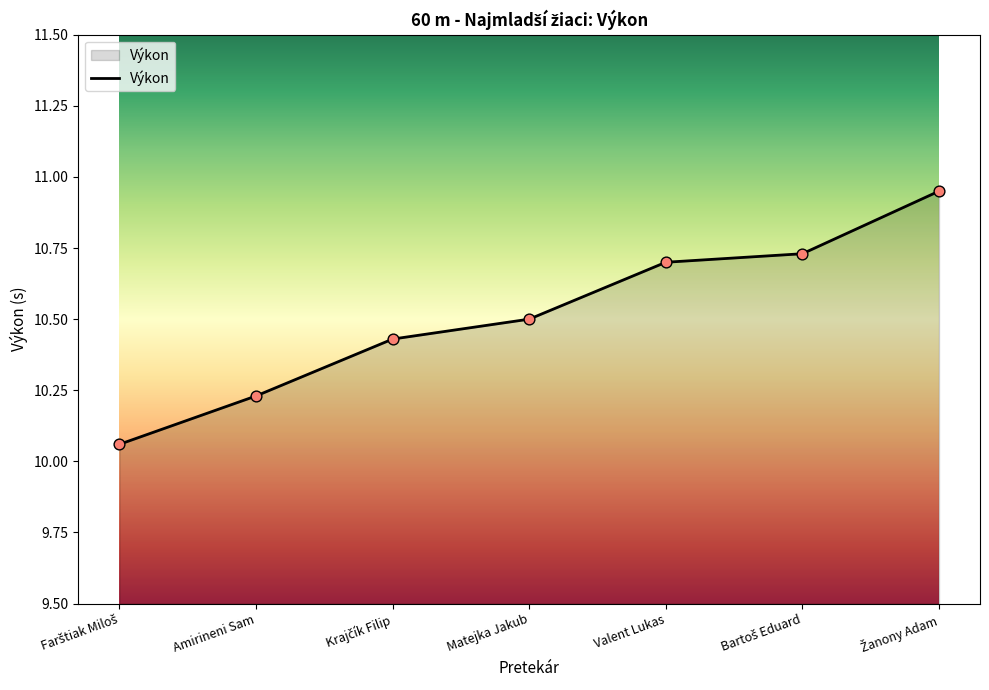

What is the ratio of the value at Valent Lukas to the value at Matejka Jakub?

1.0